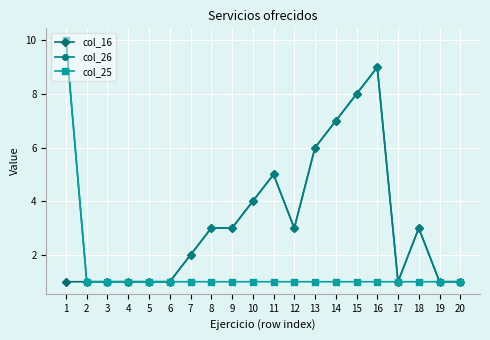

Rank the series by their average value, from highest to lowest.

col_26, col_16, col_25